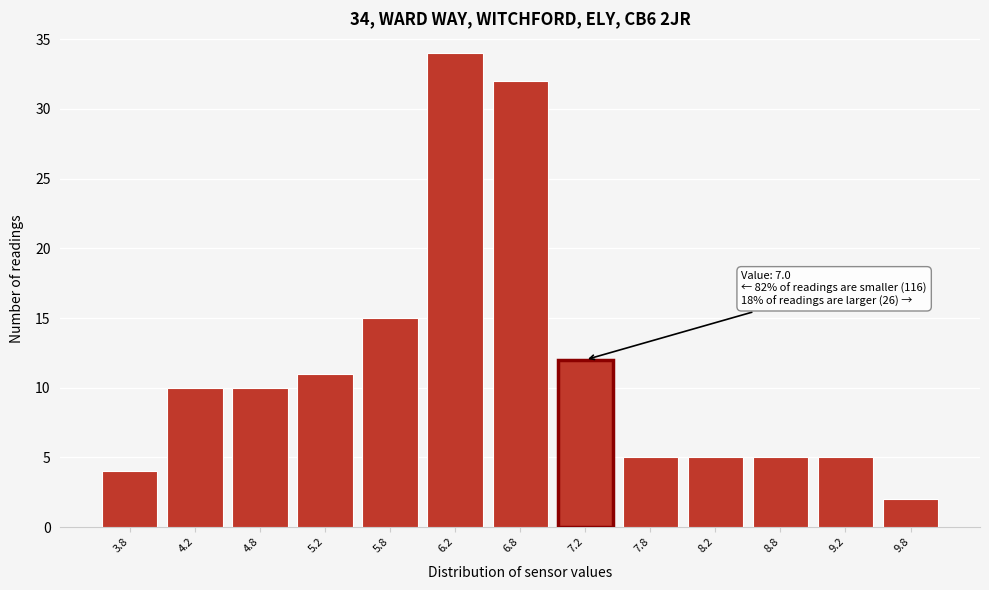

Which range on the x-axis has the tallest bar?

6.0 to 6.5